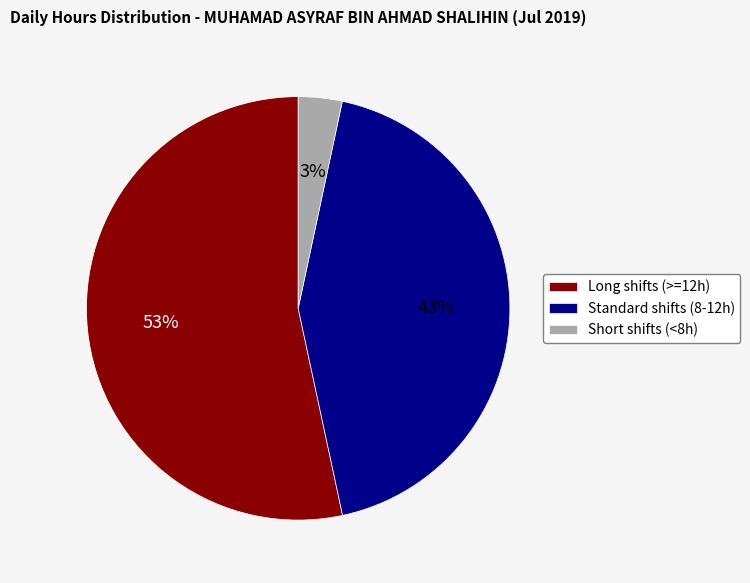

How many slices are in this pie chart?

3